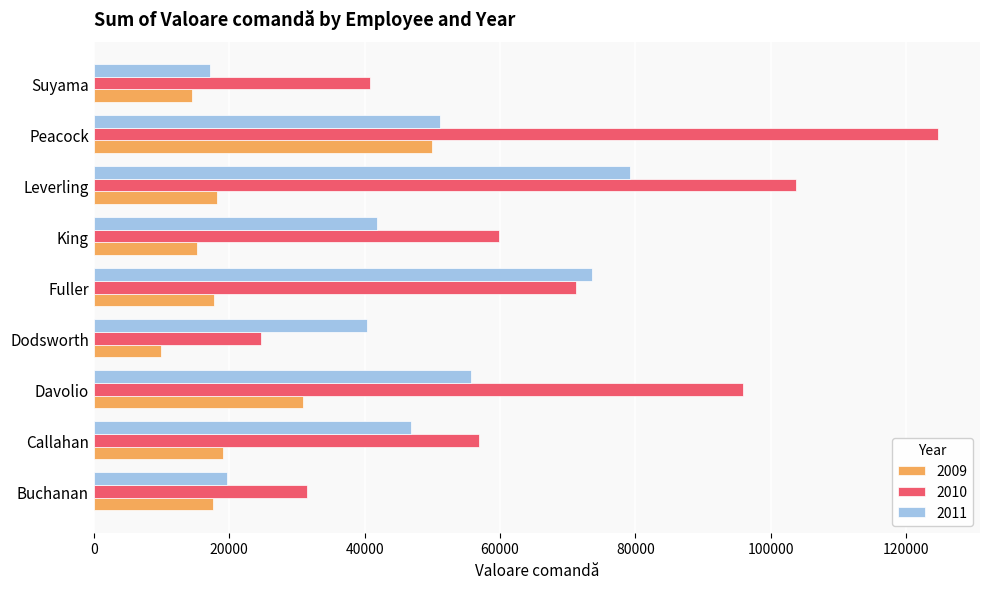

Rank the series by their maximum value, from lowest to highest.

2009, 2011, 2010